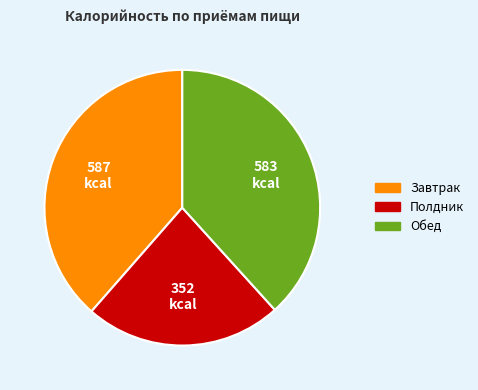

Which category has the smallest portion of the pie?

Полдник